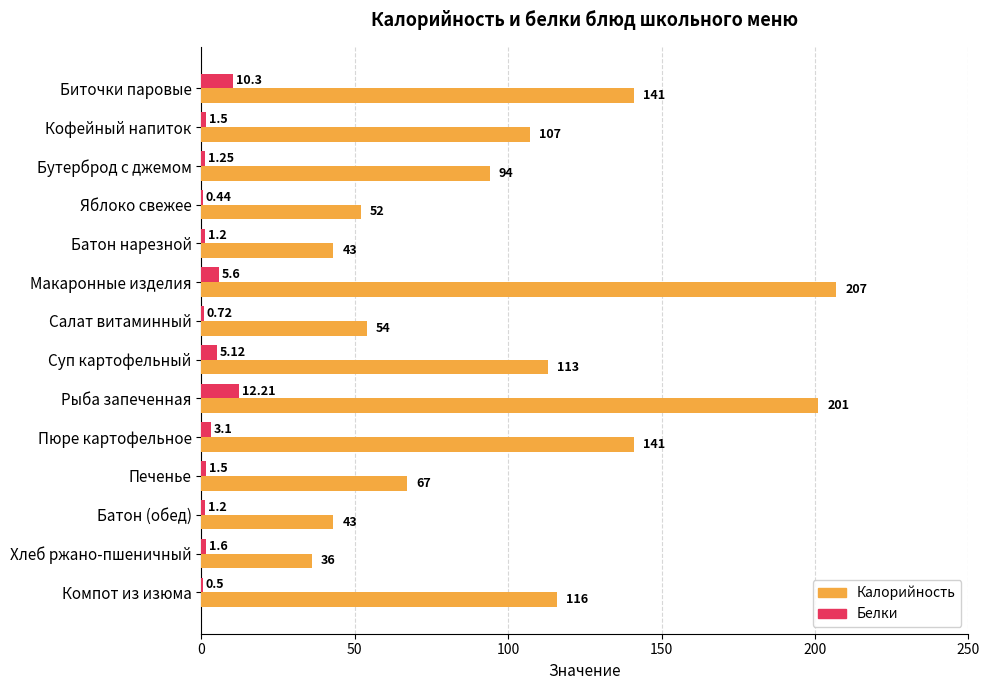

What is the sum of the Калорийность values at Батон (обед) and Яблоко свежее?

95.0